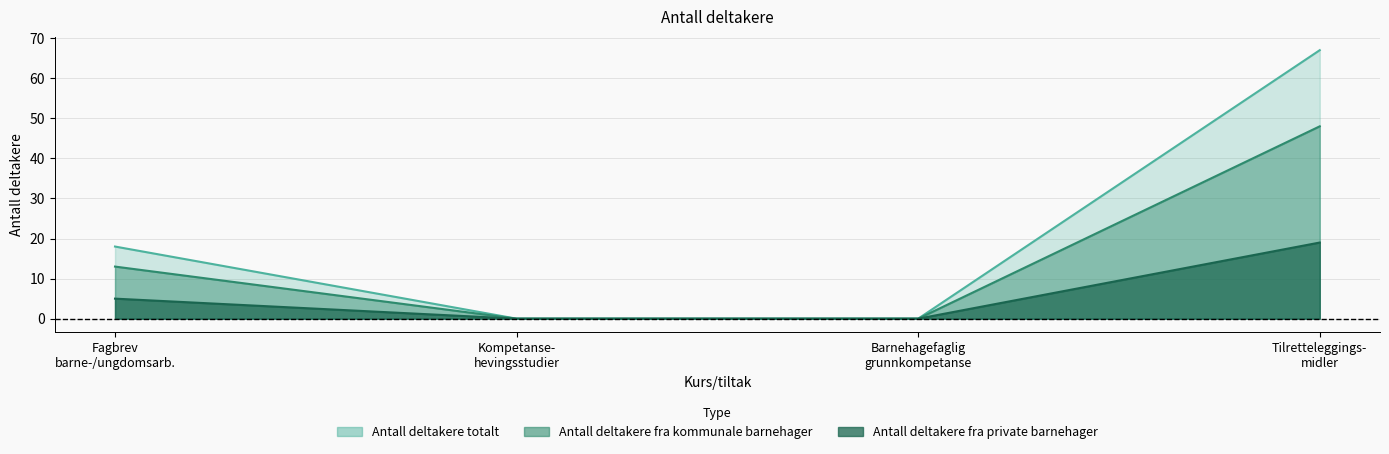

What is the difference between the Antall deltakere fra private barnehager values at Fagbrev barne-/ungdomsarb. and Barnehagefaglig grunnkompetanse?

5